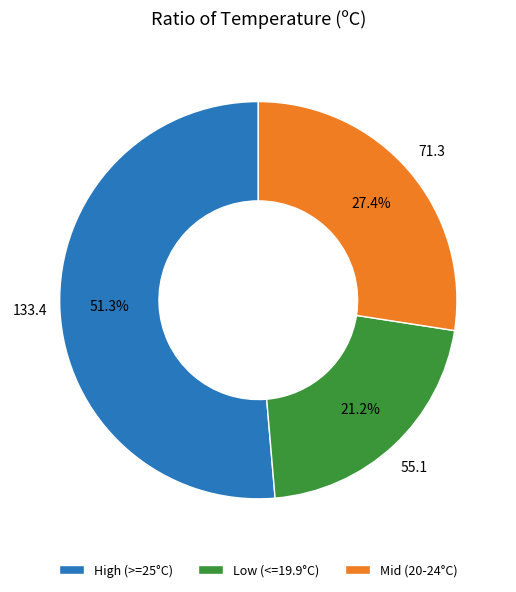

Approximately how many times larger is the value at Mid (20-24°C) compared to Low (<=19.9°C)?

1.3